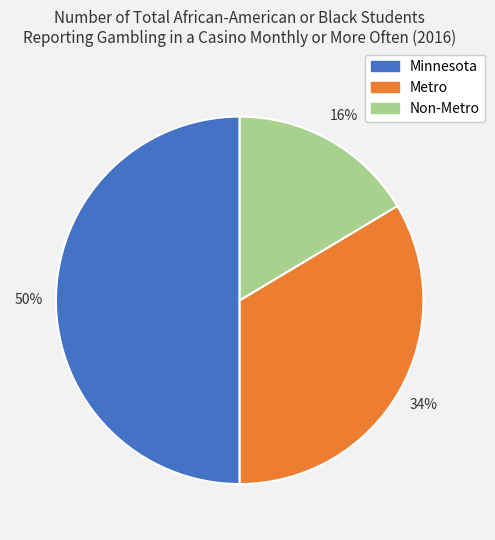

Is the sum of Minnesota and Non-Metro greater than half?

Yes